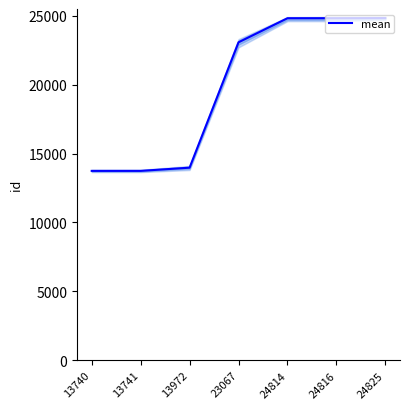

How many categories are shown in the chart?

7